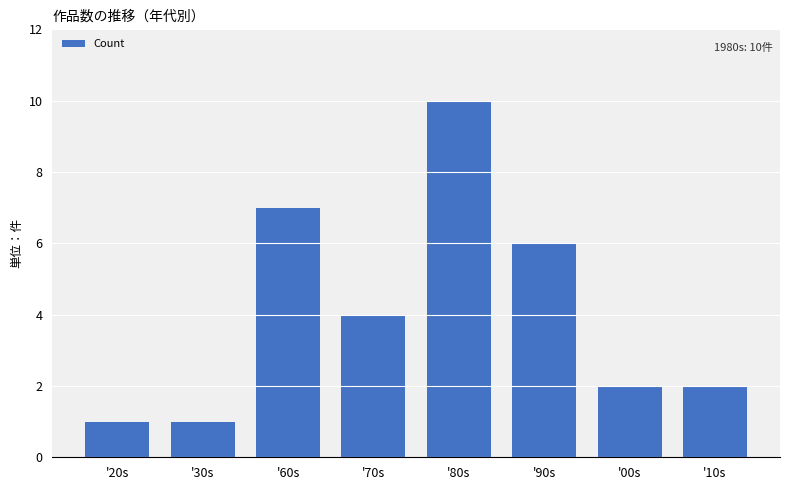

How many data points are less than 4?

4